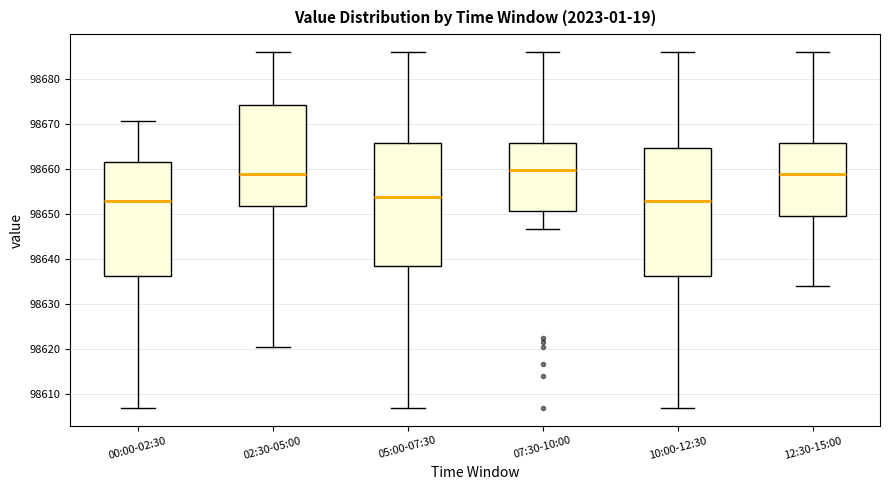

Reading left to right, transcribe this box plot: for each box, give where its median line is, the range the box spans, and where its two whiskers end, as read against the y-axis. The values are not printed on the chart, so give them approximately, as read against the axis.

00:00-02:30: median 98653, box 98636 to 98662, whiskers 98607 to 98671
02:30-05:00: median 98659, box 98652 to 98674, whiskers 98620 to 98686
05:00-07:30: median 98654, box 98638 to 98666, whiskers 98607 to 98686
07:30-10:00: median 98660, box 98651 to 98666, whiskers 98647 to 98686
10:00-12:30: median 98653, box 98636 to 98665, whiskers 98607 to 98686
12:30-15:00: median 98659, box 98649 to 98666, whiskers 98634 to 98686